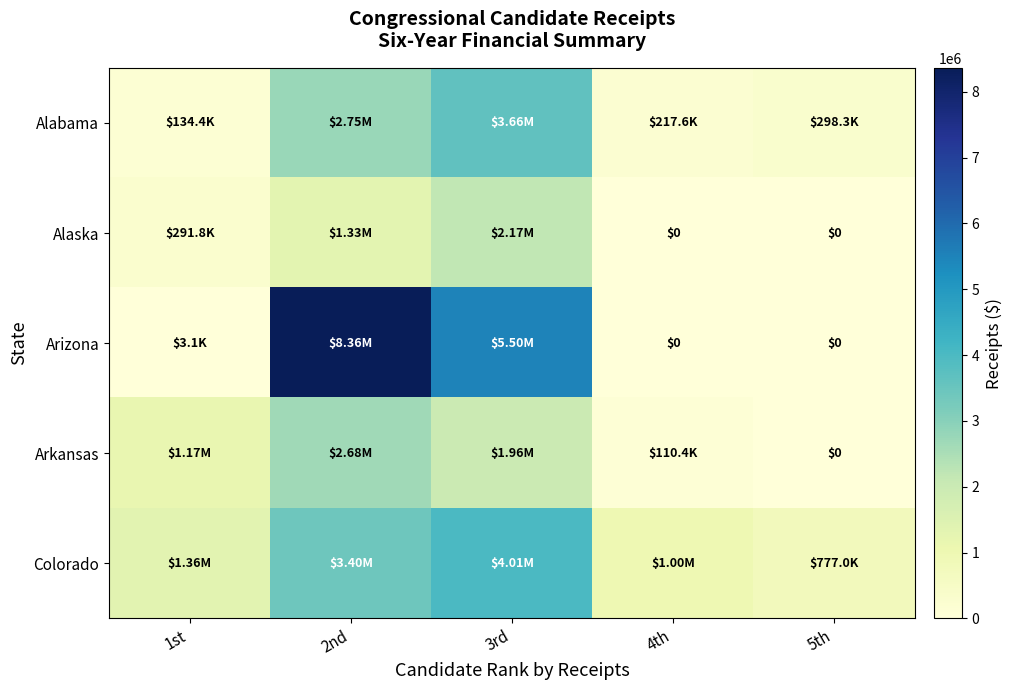

List the series in order of their peak value, lowest first.

Alaska, Arkansas, Alabama, Colorado, Arizona